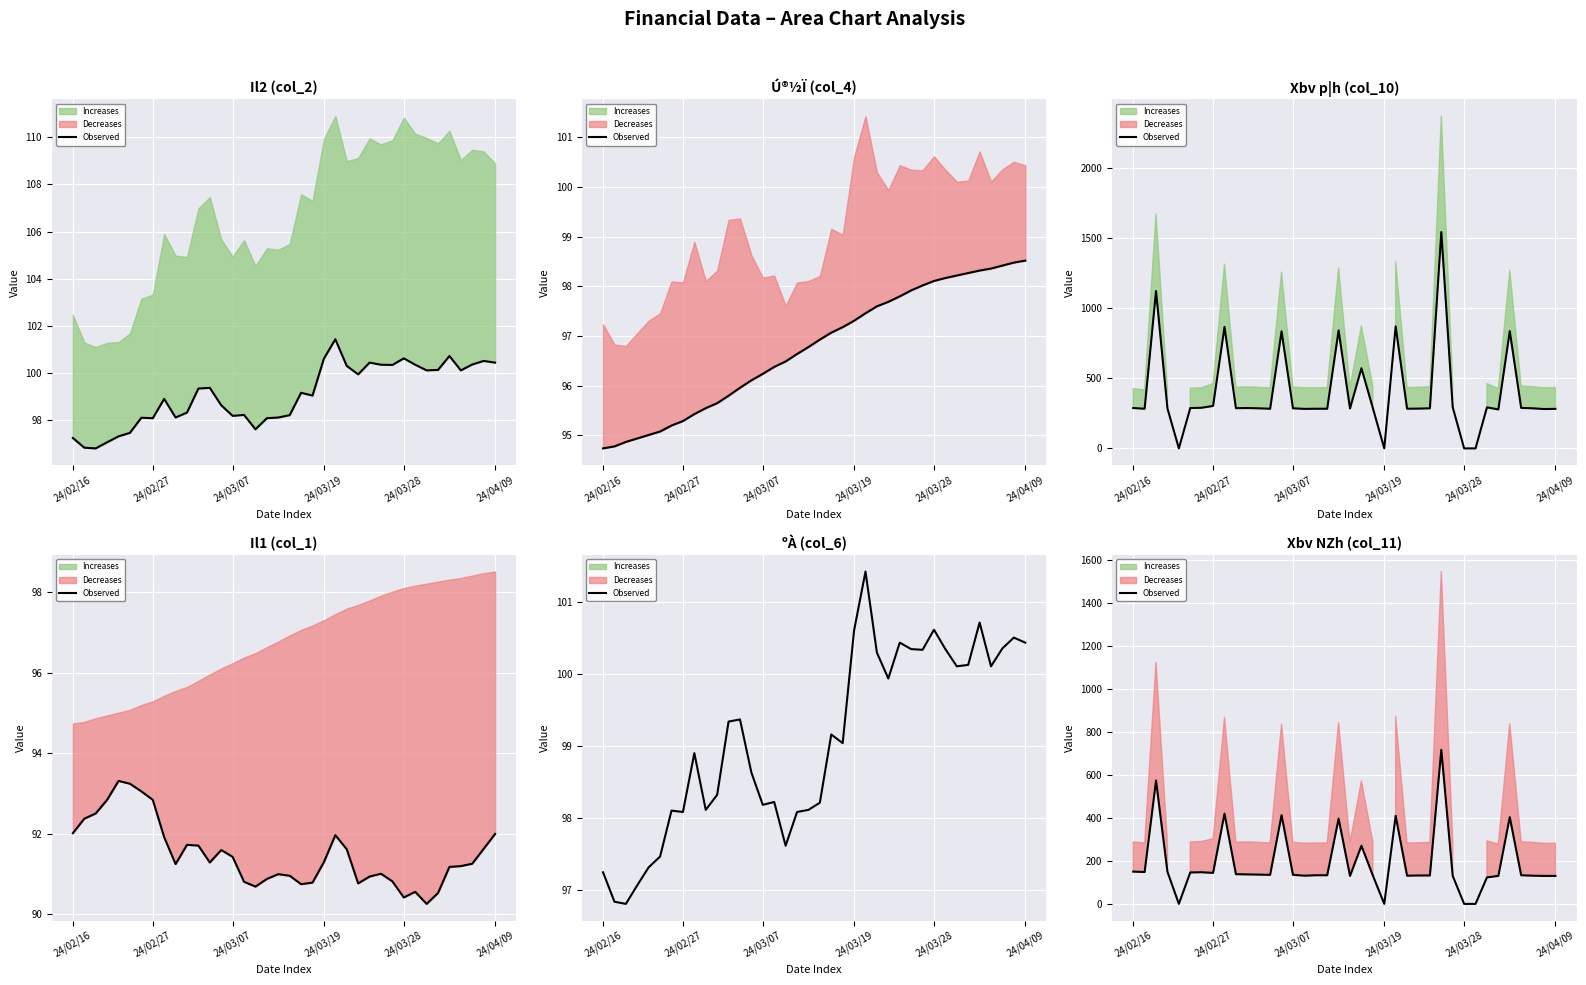

Where does the data first go above 135?

24/02/16